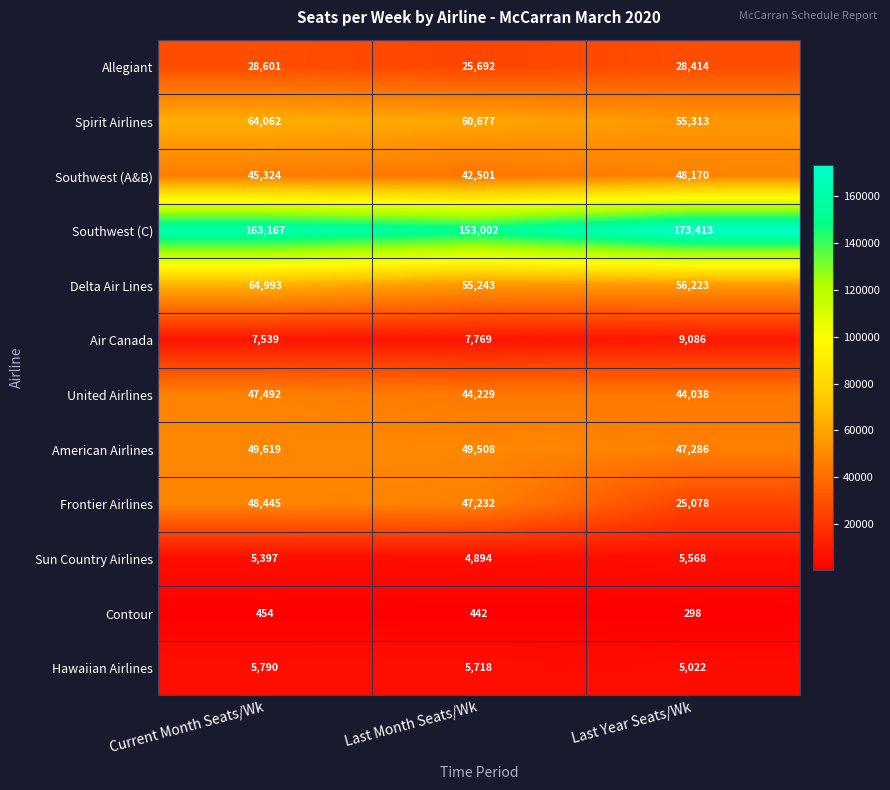

The value of Allegiant at Last Year Seats/Wk is 28414. True or false?

True